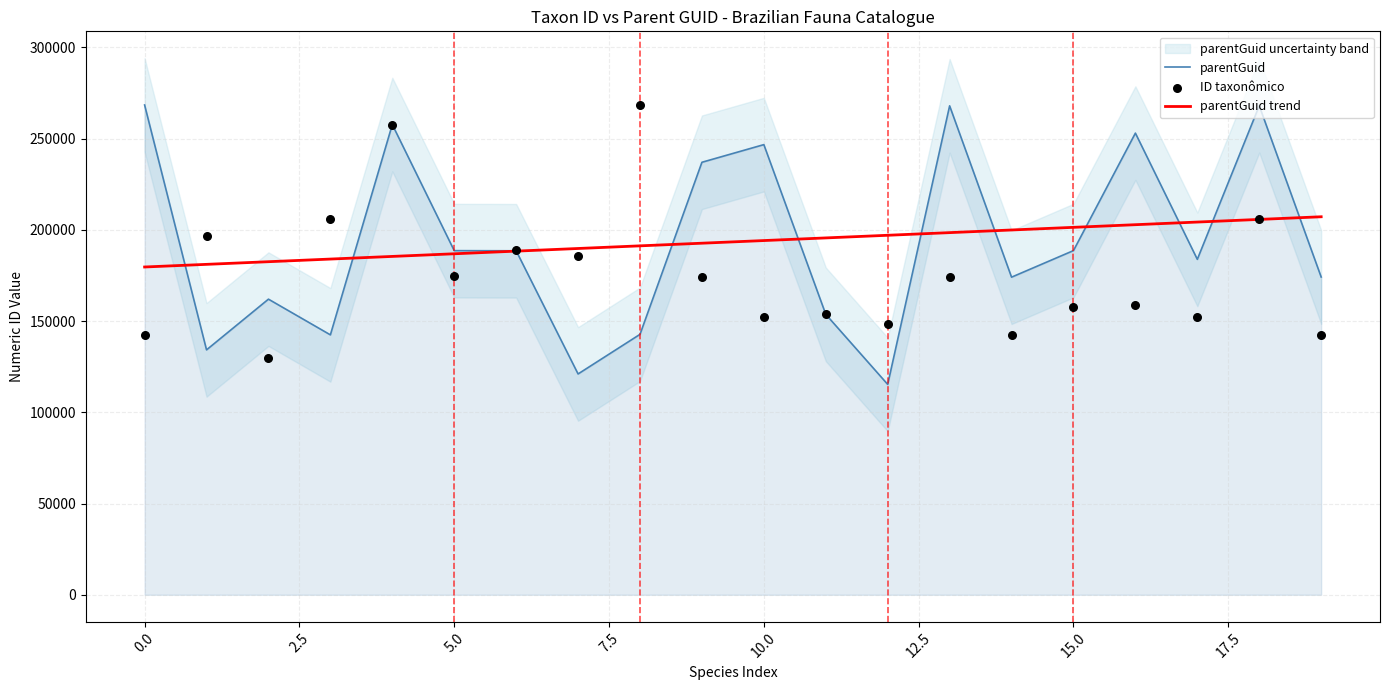

What is the maximum value for parentGuid trend?

207167.2